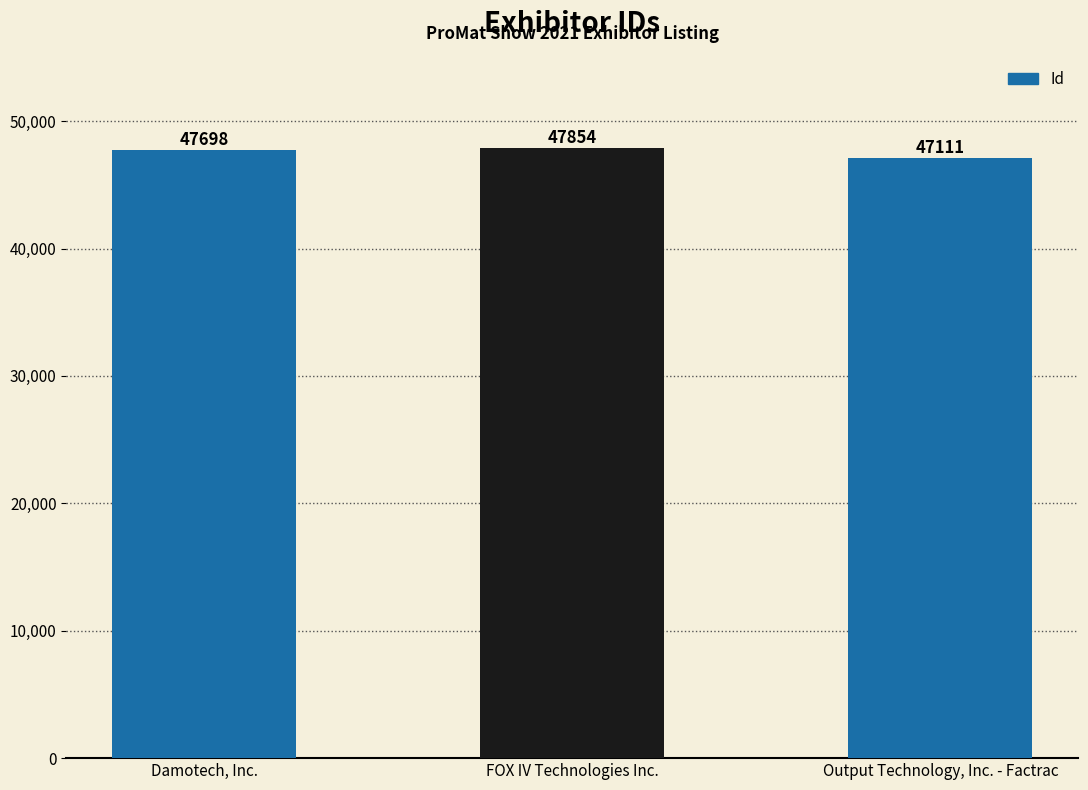

At which label is the value closest to 47482?

Damotech, Inc.